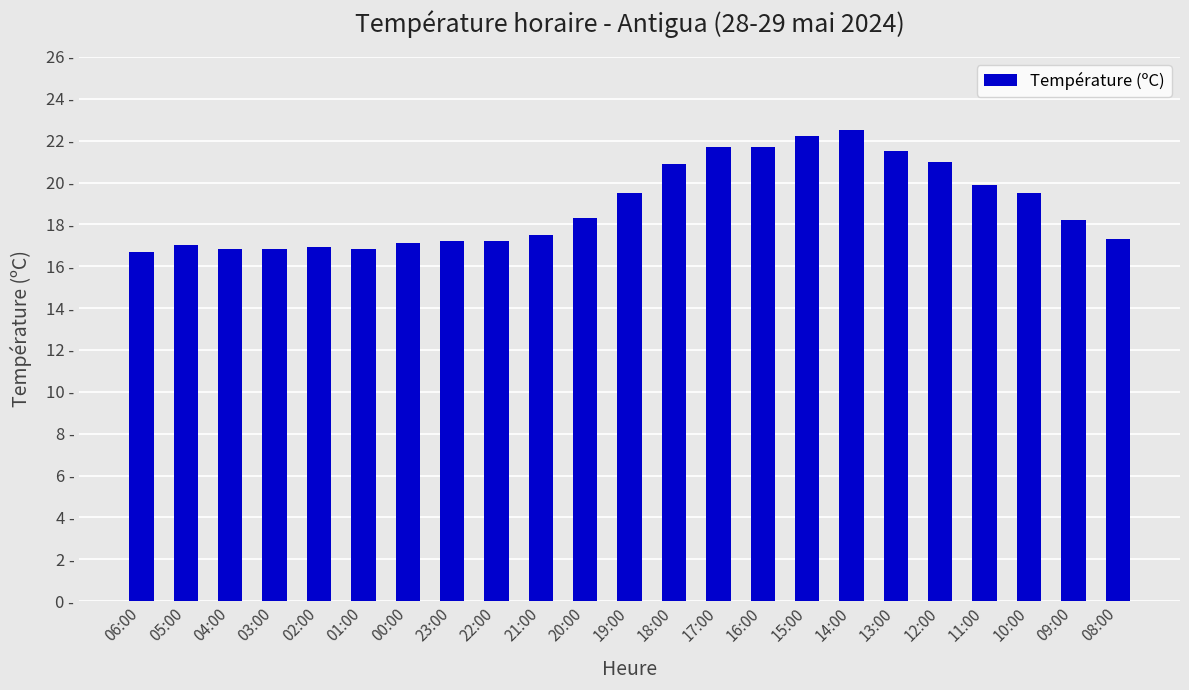

Does the chart contain any negative values?

No